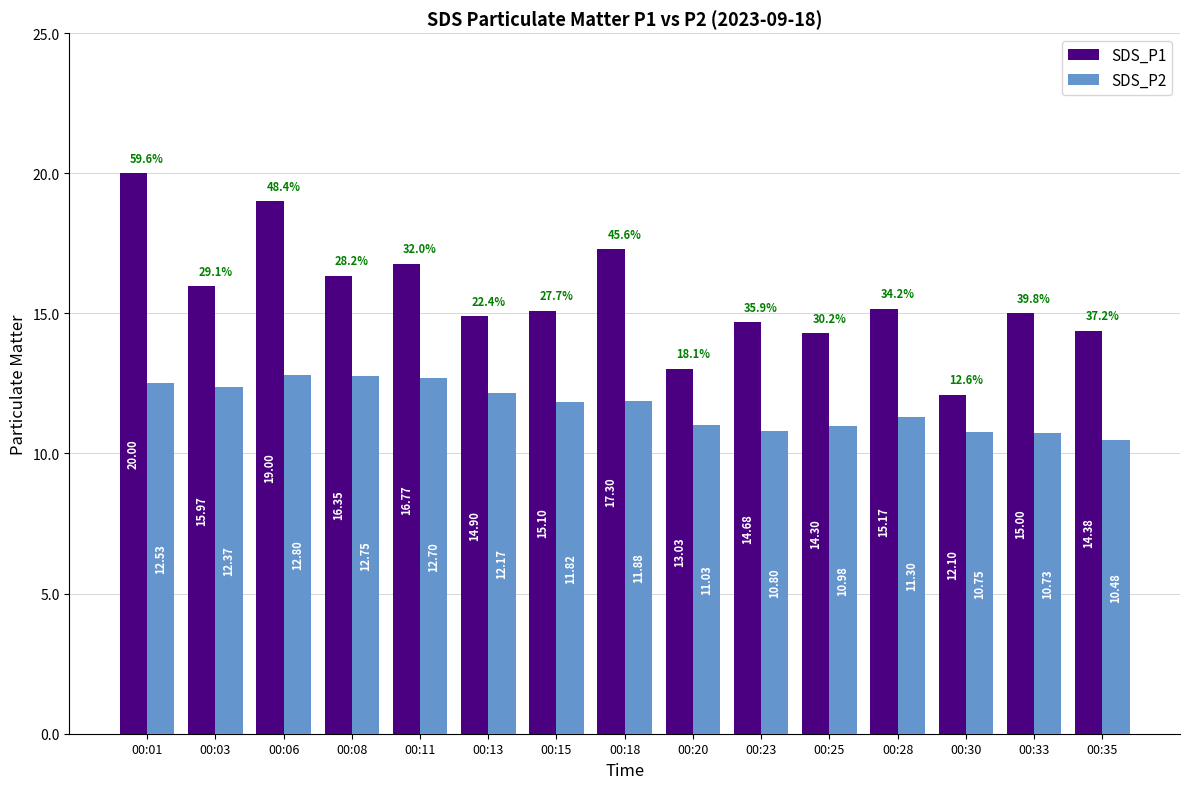

Which series has the widest spread of values?

SDS_P1